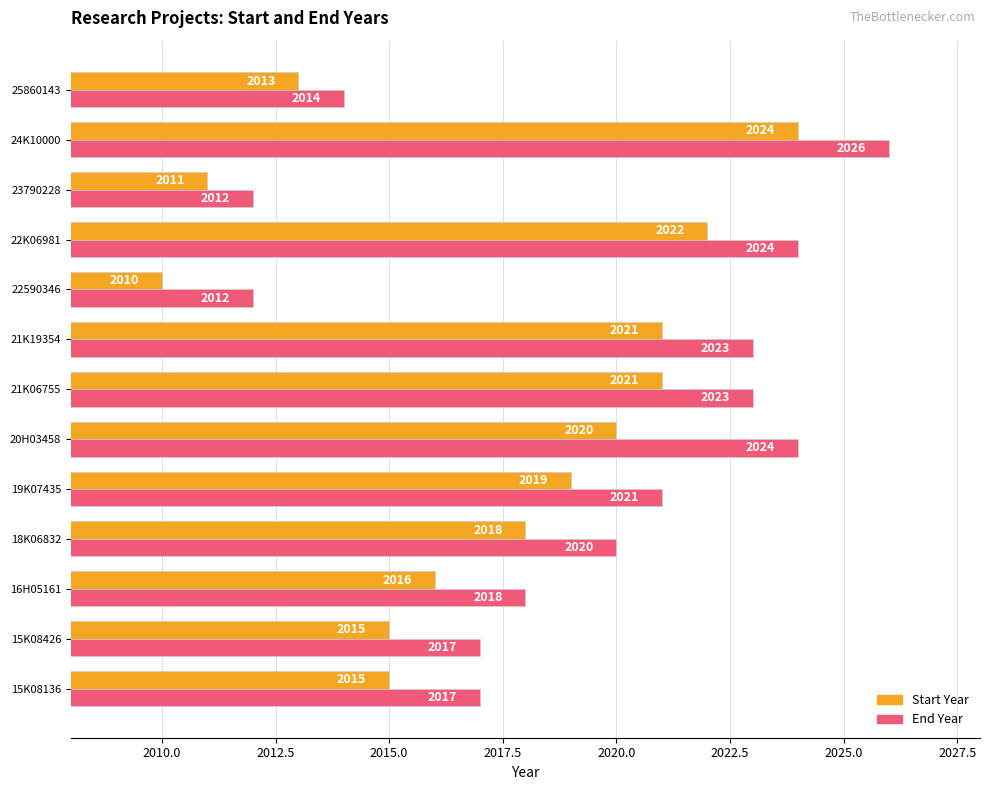

What is the sum of all Start Year values?

26225